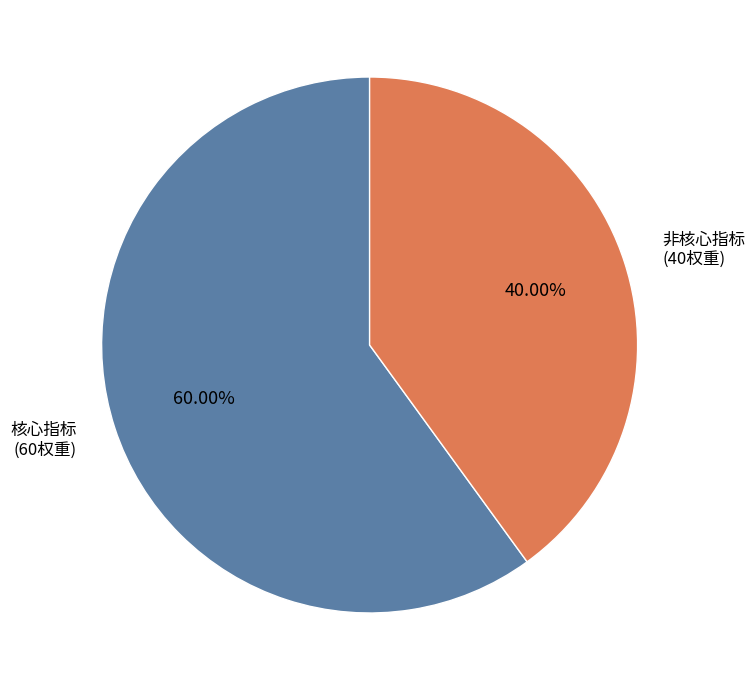

Rank the categories by value from highest to lowest.

核心指标 (60权重), 非核心指标 (40权重)